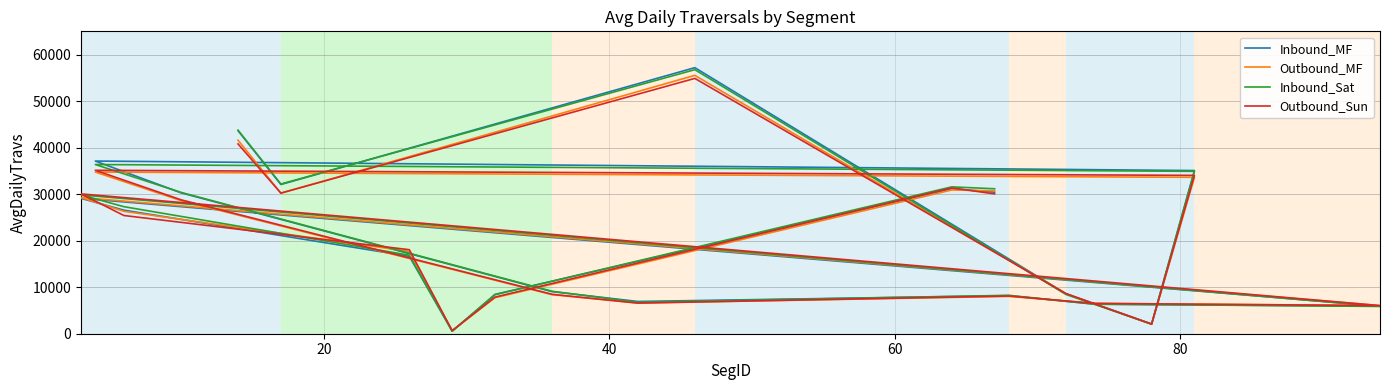

What is the minimum value for Outbound_MF?

659.4